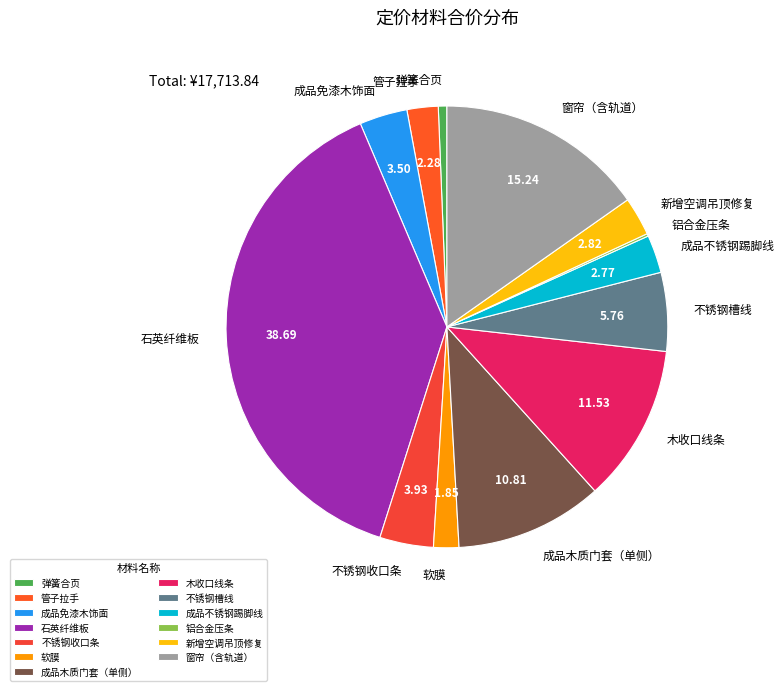

Combined, do 成品不锈钢踢脚线 and 不锈钢槽线 account for over 50%?

No